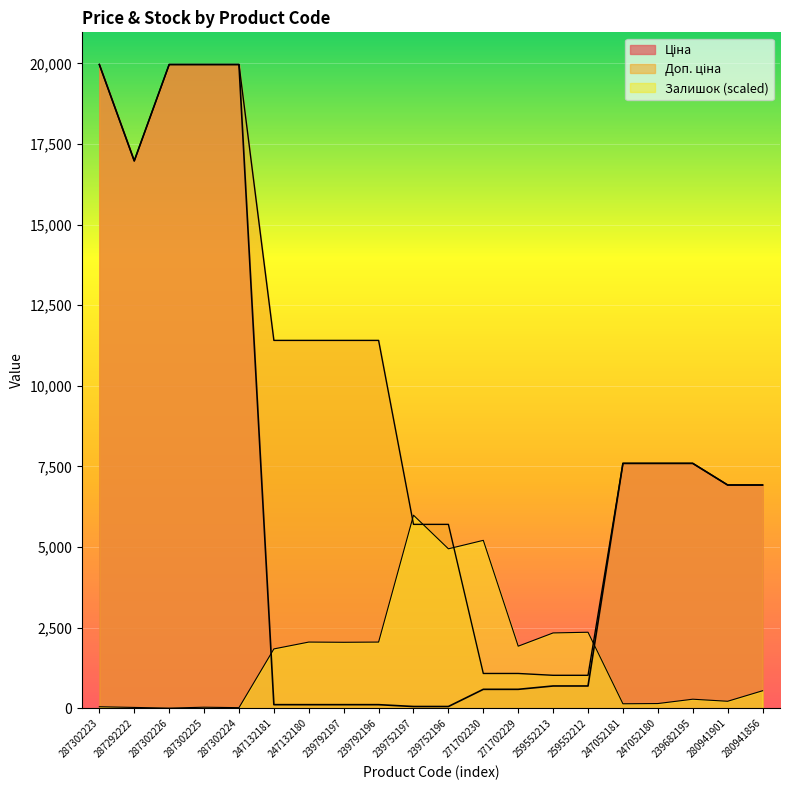

What is the label of the 6th point from the right?

259552212